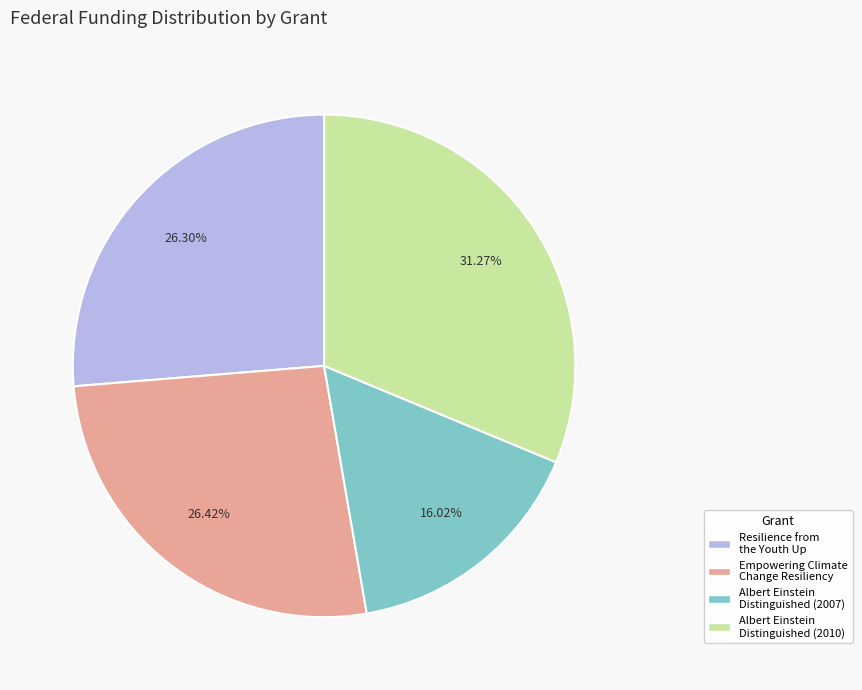

How many segments does this pie chart have?

4